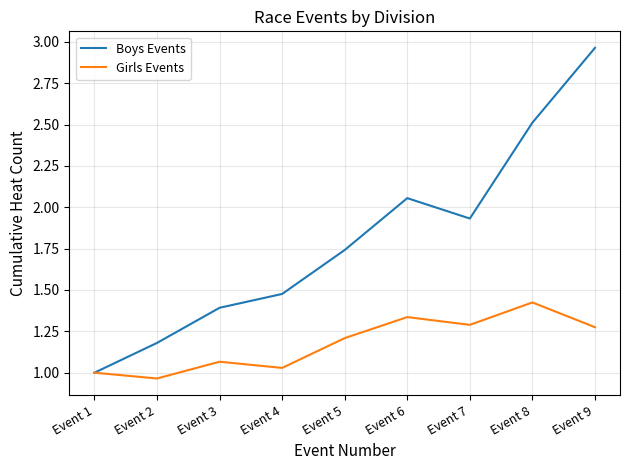

Where is the first local maximum for Boys Events?

Event 6